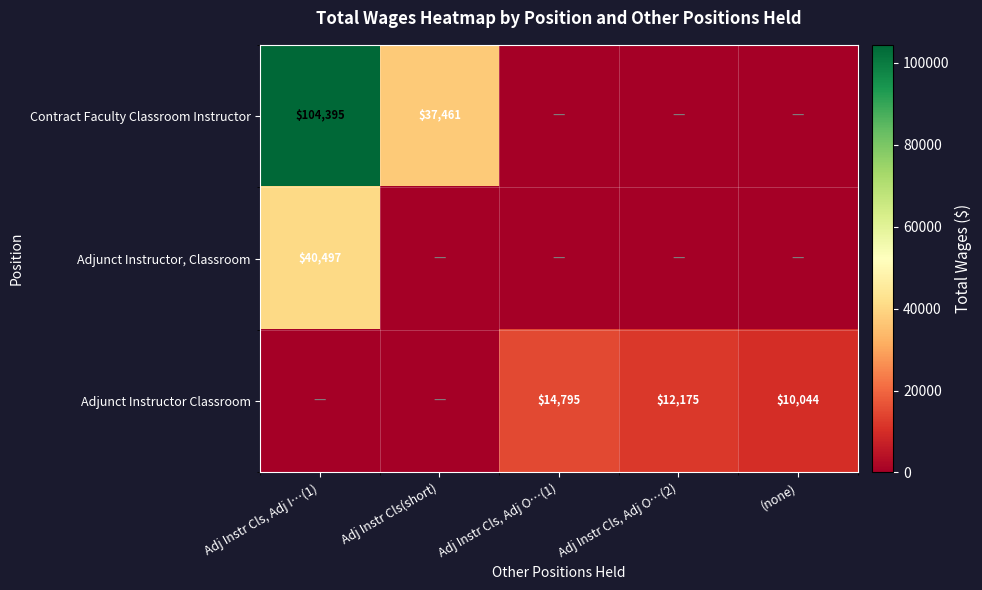

True or false: Adjunct Instructor, Classroom has a value of 40497 at Adj Instr Cls, Adj I…(1).

True